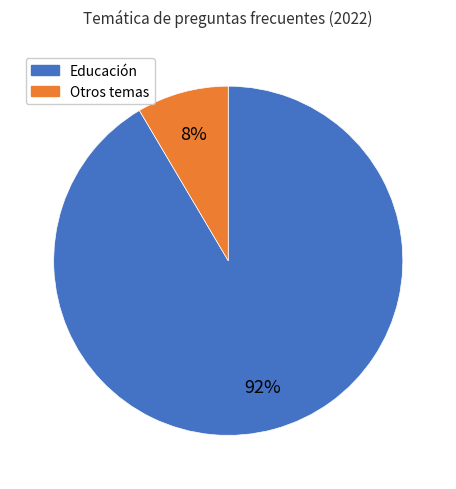

How many slices are in this pie chart?

2